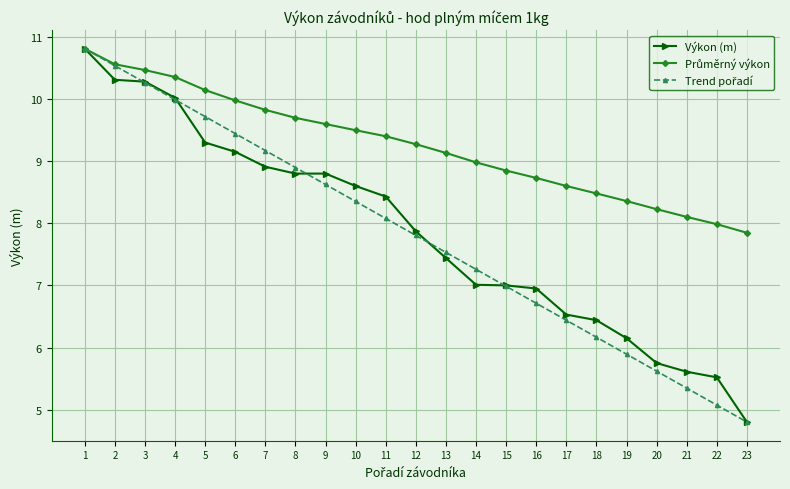

Does the chart display data point markers on the line(s)?

Yes